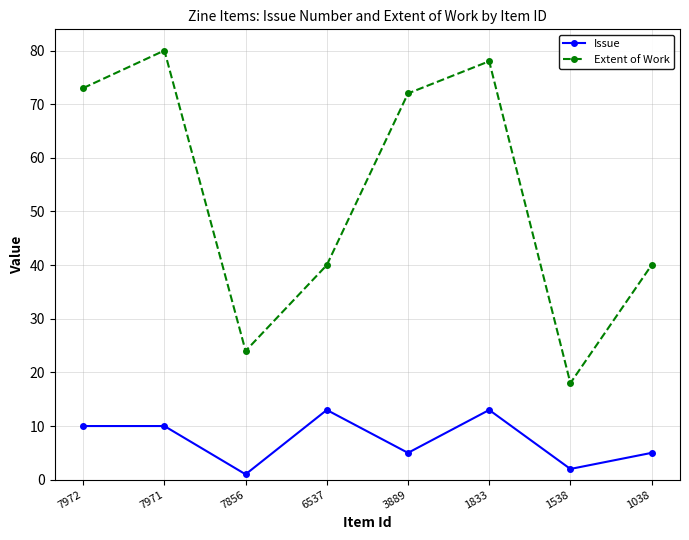

Rank the series at 7972 from highest to lowest value.

Extent of Work, Issue